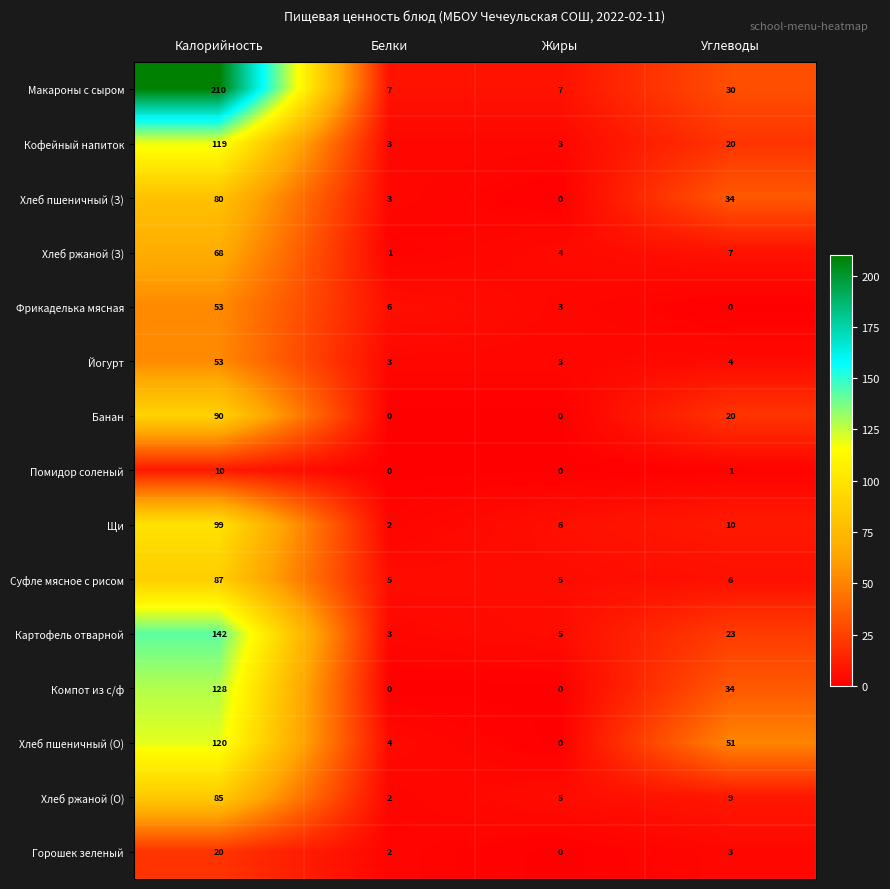

What is the maximum value shown in the chart?

210